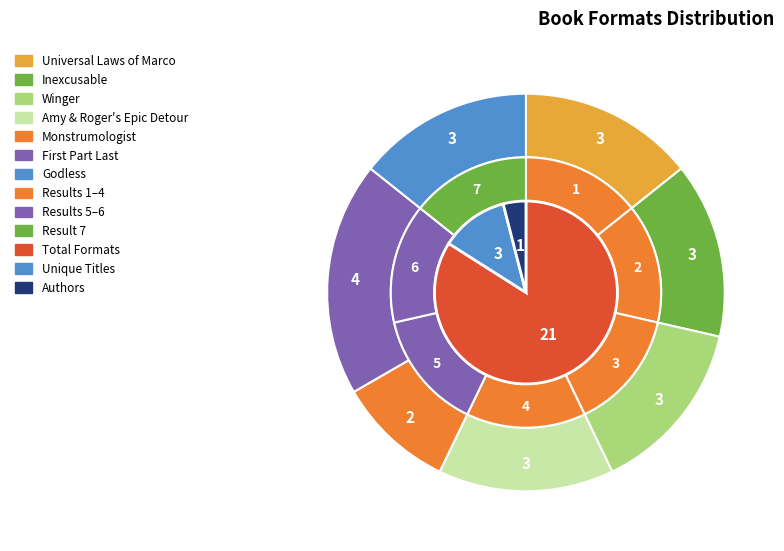

How many slices are in this pie chart?

7